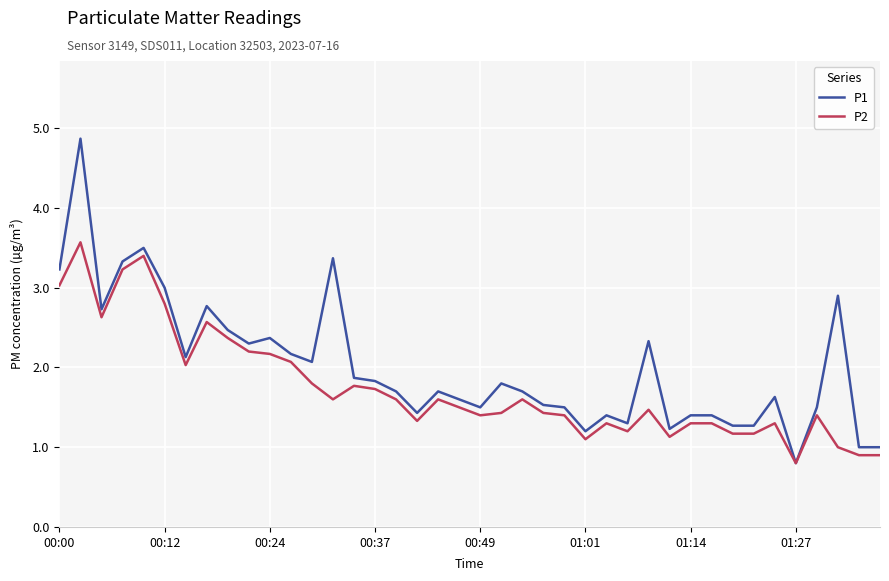

What is the minimum value for P2?

0.8